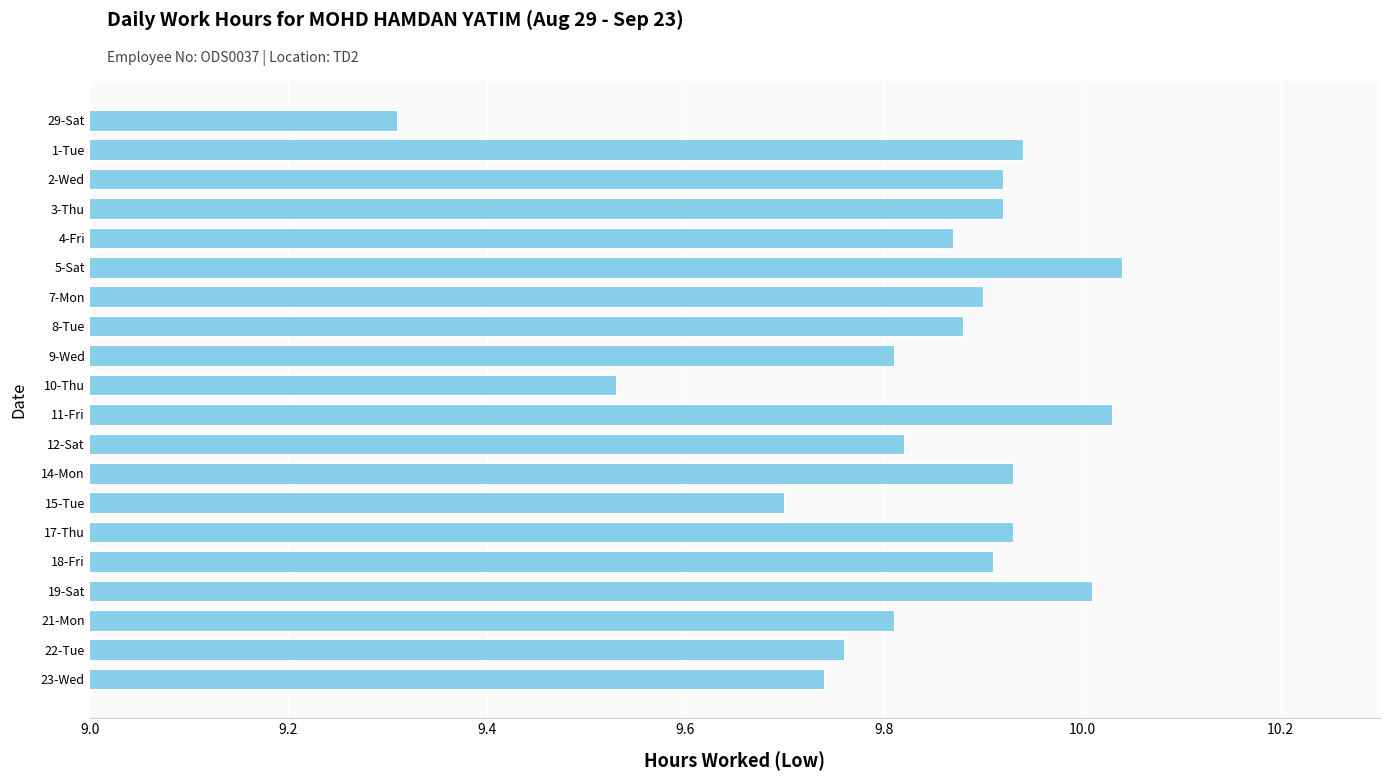

At which label is the value closest to 9?

29-Sat